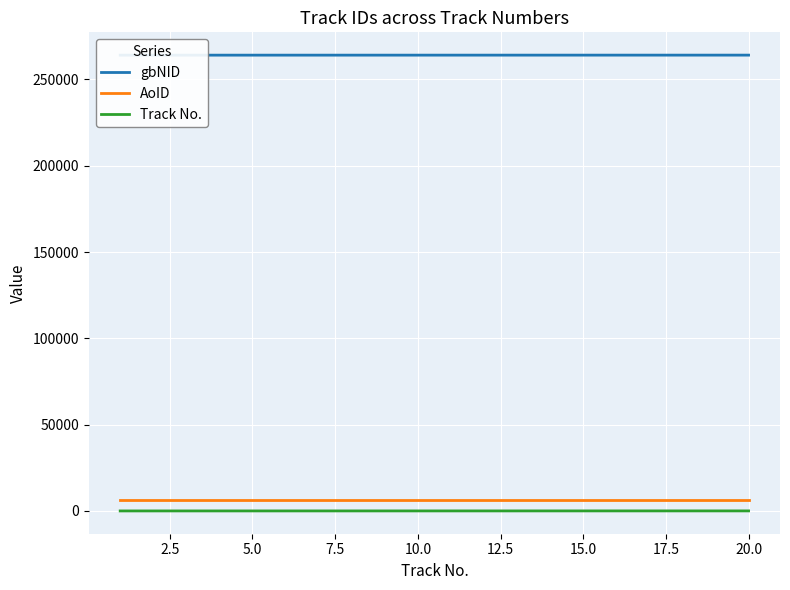

What is the lowest value of the AoID series?

6485